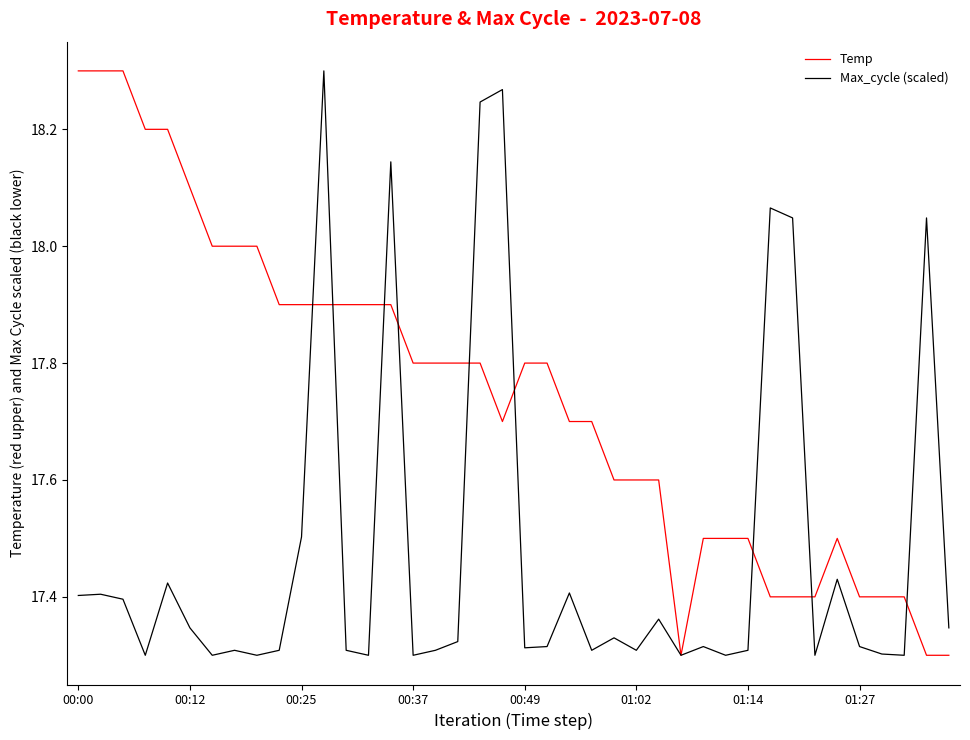

Rank the series by their average value, from lowest to highest.

Max_cycle (scaled), Temp